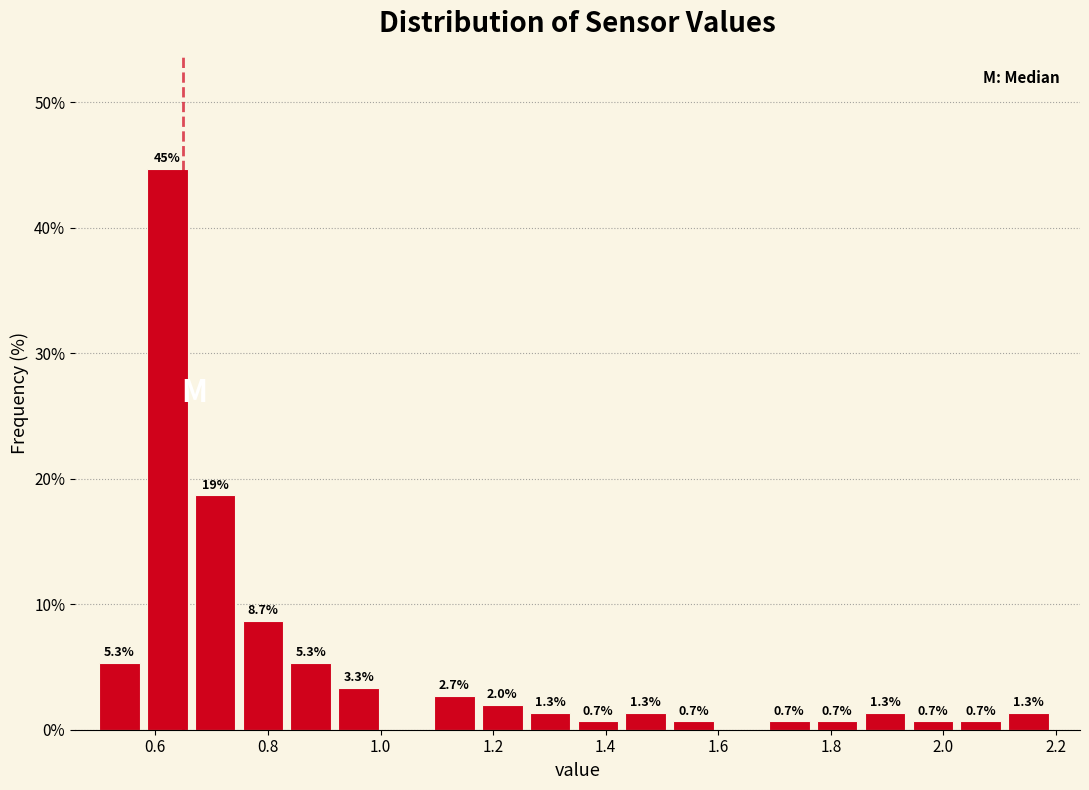

Which range on the x-axis has the tallest bar?

0.585 to 0.670